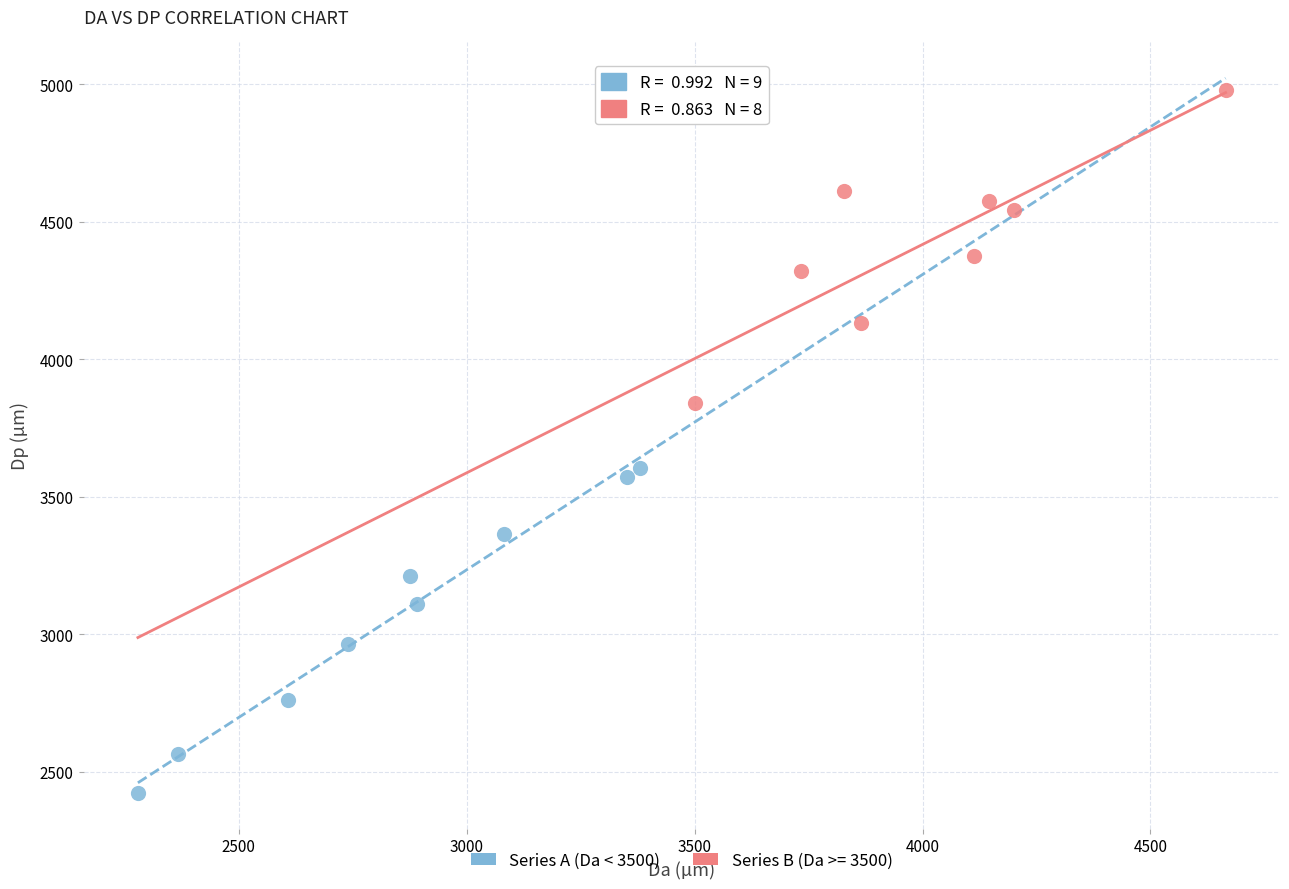

Which series reaches the maximum Y coordinate?

Series B (Da >= 3500)